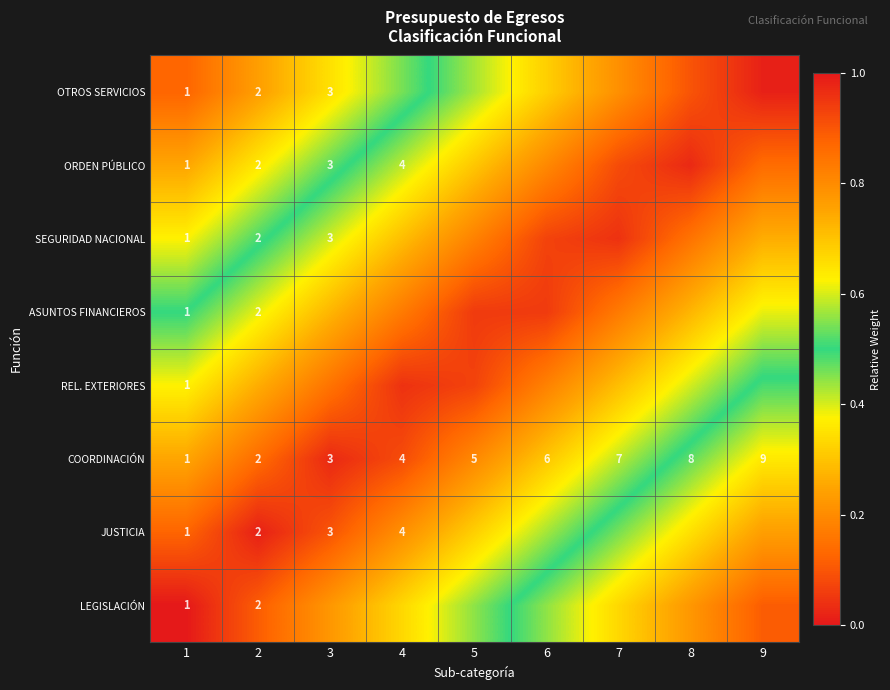

Where is JUSTICIA nearest to the value 0?

9